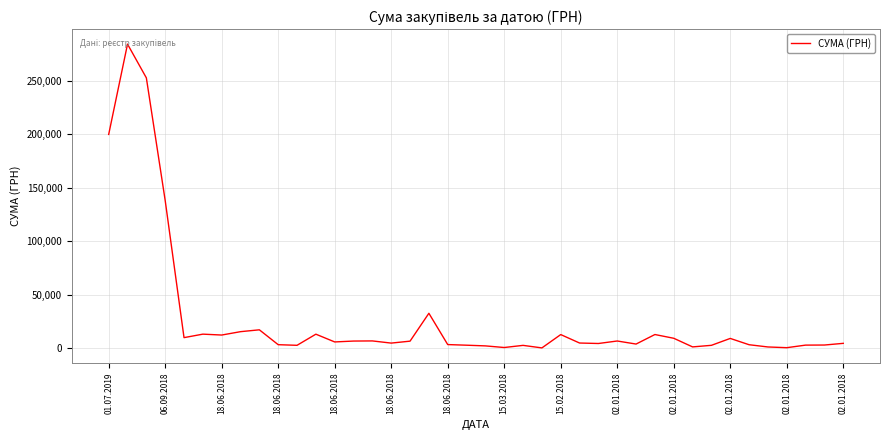

What is the greatest value displayed?

284046.8